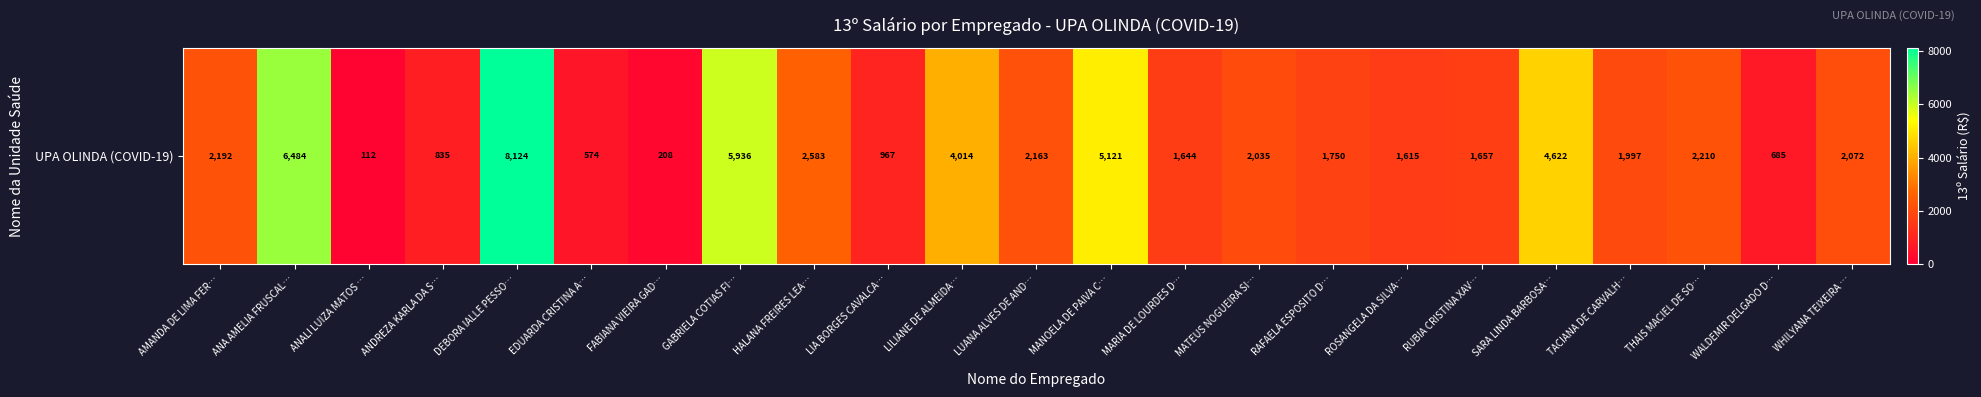

Reading left to right, extract all data points from this chart.

2192.0	6483.8	112.0	835.5	8124.3	574.2	207.5	5935.9	2583.1	967.5	4013.9	2162.6	5121.3	1643.8	2035.0	1750.4	1615.4	1656.6	4622.4	1996.9	2210.0	685.0	2071.9